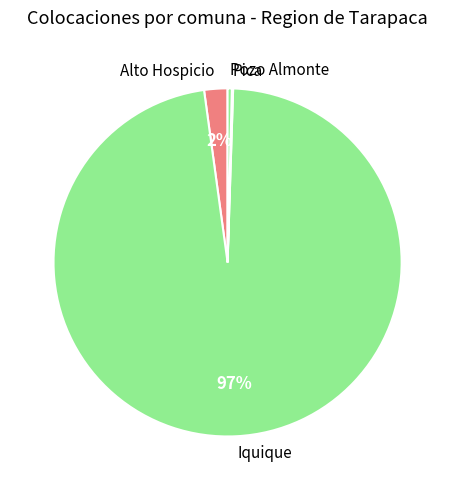

True or false: Iquique accounts for 97% of the total.

True